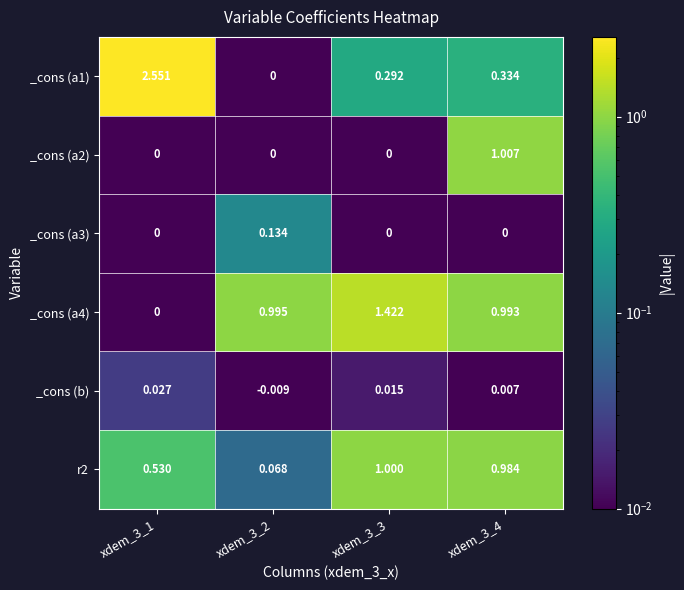

Is the value of _cons (a1) at xdem_3_3 greater than the value of _cons (a4) at xdem_3_3?

No